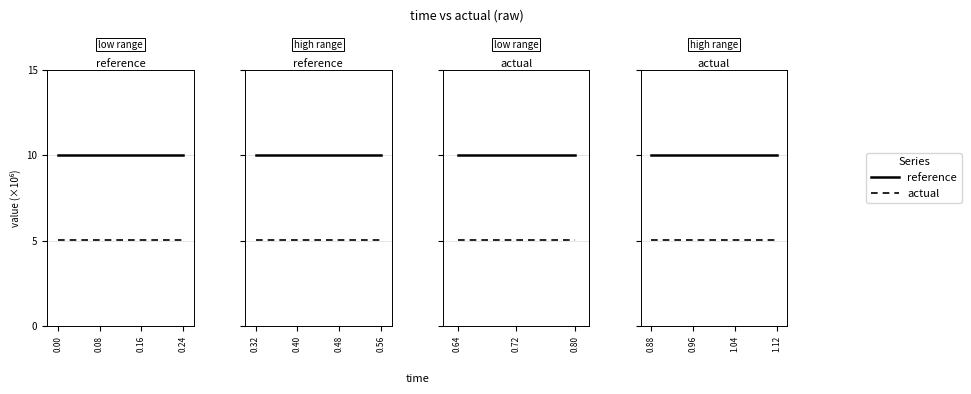

Read the actual value at 0.96.

5.0